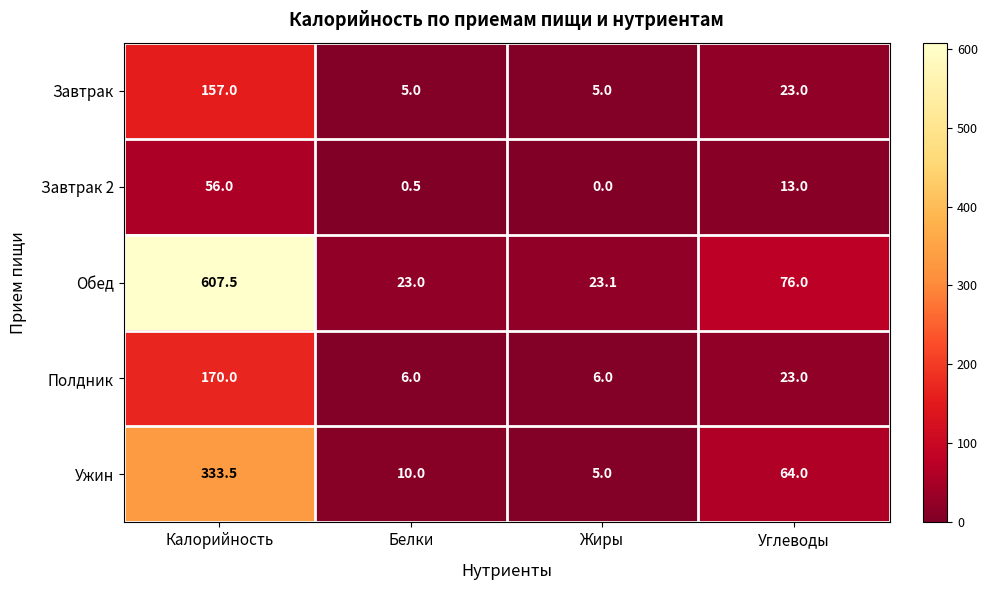

Which series has the largest total across all categories?

Обед